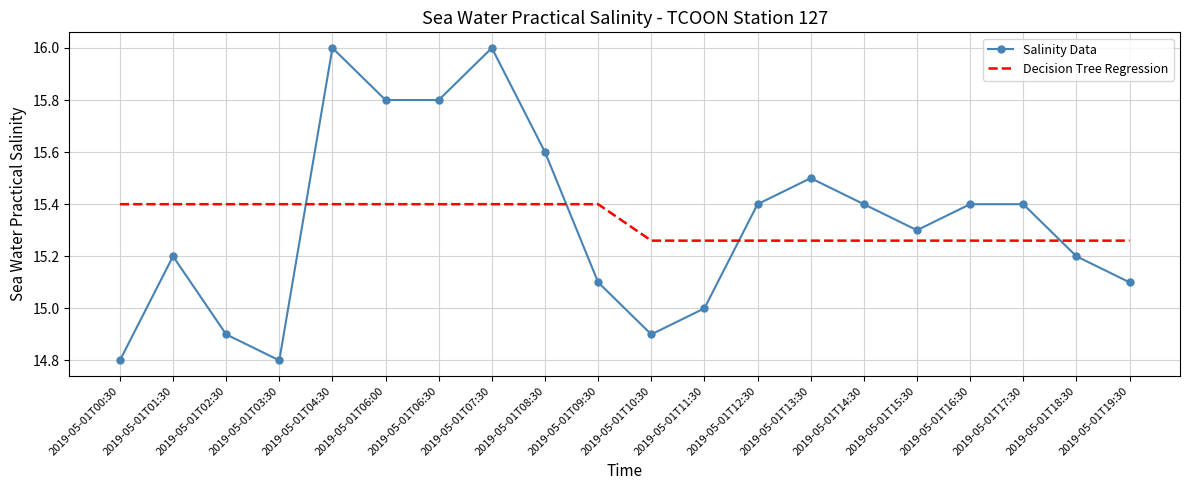

What position from the right is 2019-05-01T02:30?

18